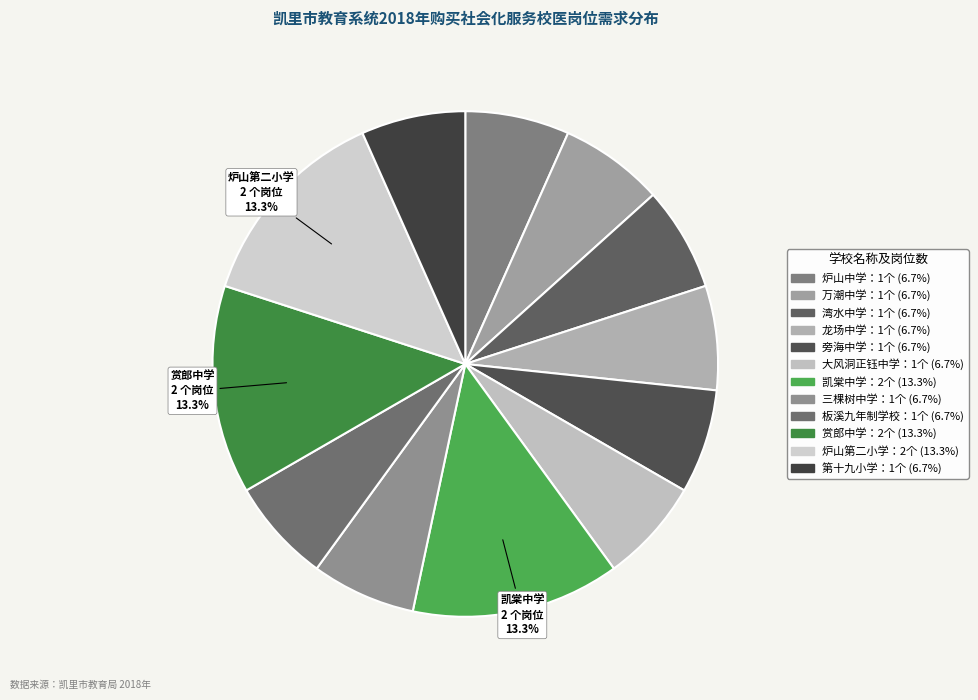

Which category has the smallest portion of the pie?

炉山中学